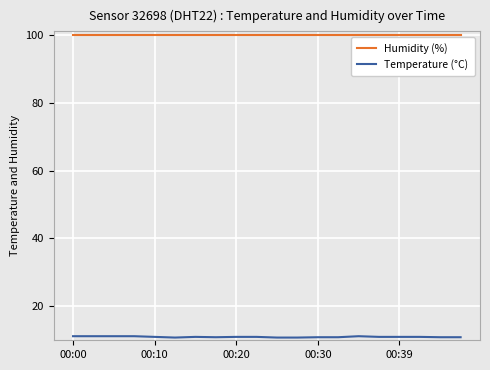

Which series has the largest total across all categories?

Humidity (%)